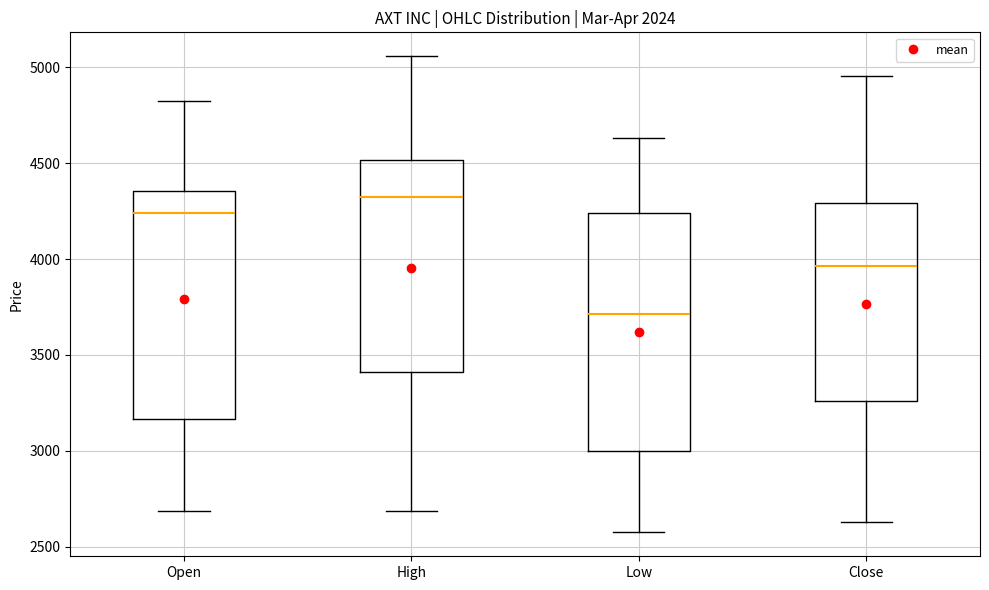

Reading left to right, transcribe this box plot: for each box, give where its median line is, the range the box spans, and where its two whiskers end, as read against the y-axis. The values are not printed on the chart, so give them approximately, as read against the axis.

Open: median 4250, box 3150 to 4350, whiskers 2700 to 4850
High: median 4300, box 3400 to 4500, whiskers 2700 to 5050
Low: median 3700, box 3000 to 4250, whiskers 2550 to 4650
Close: median 3950, box 3250 to 4300, whiskers 2650 to 4950